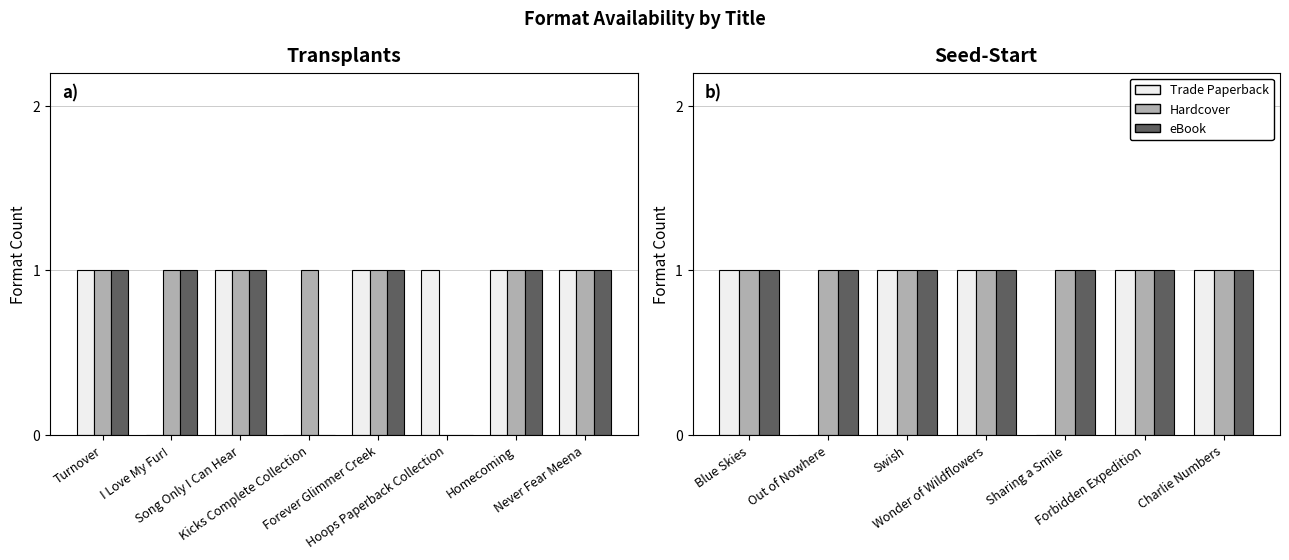

What is the value of the Hardcover bar at the 5th from the left?

1